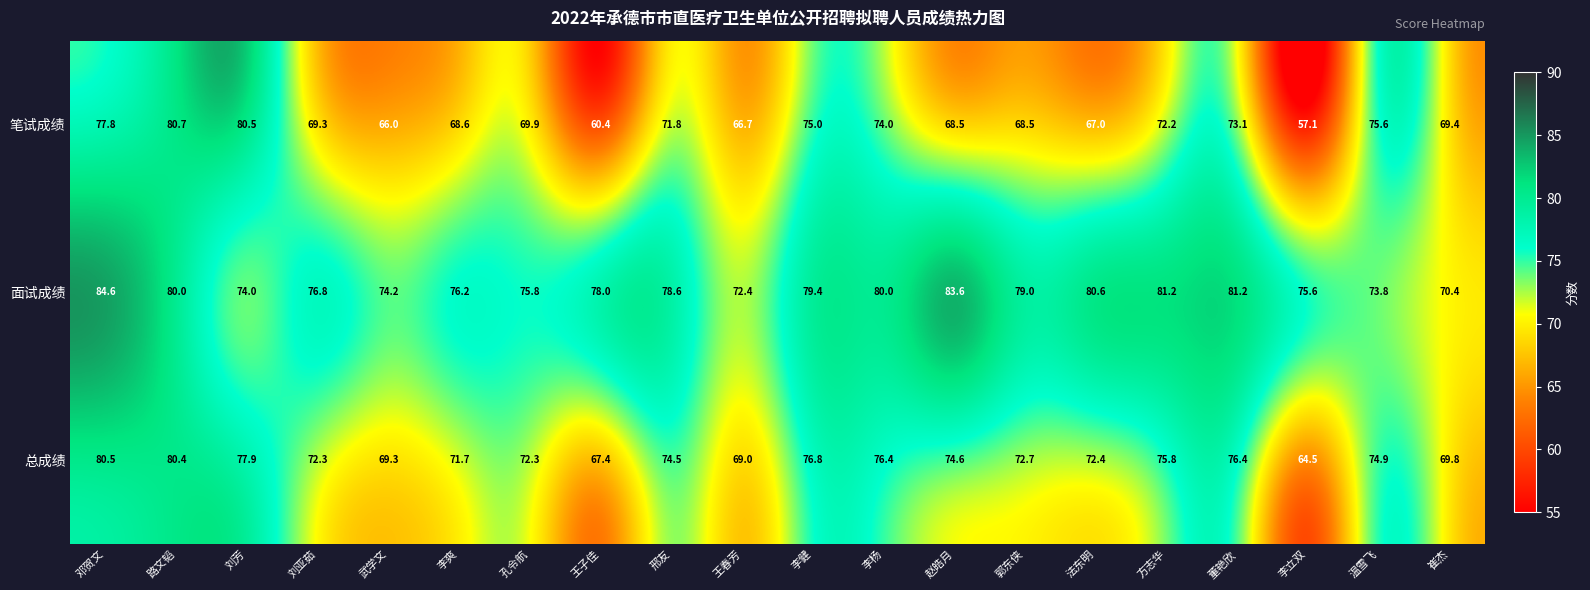

The 总成绩 series shows 74.6 at 赵皓月. True or false?

True